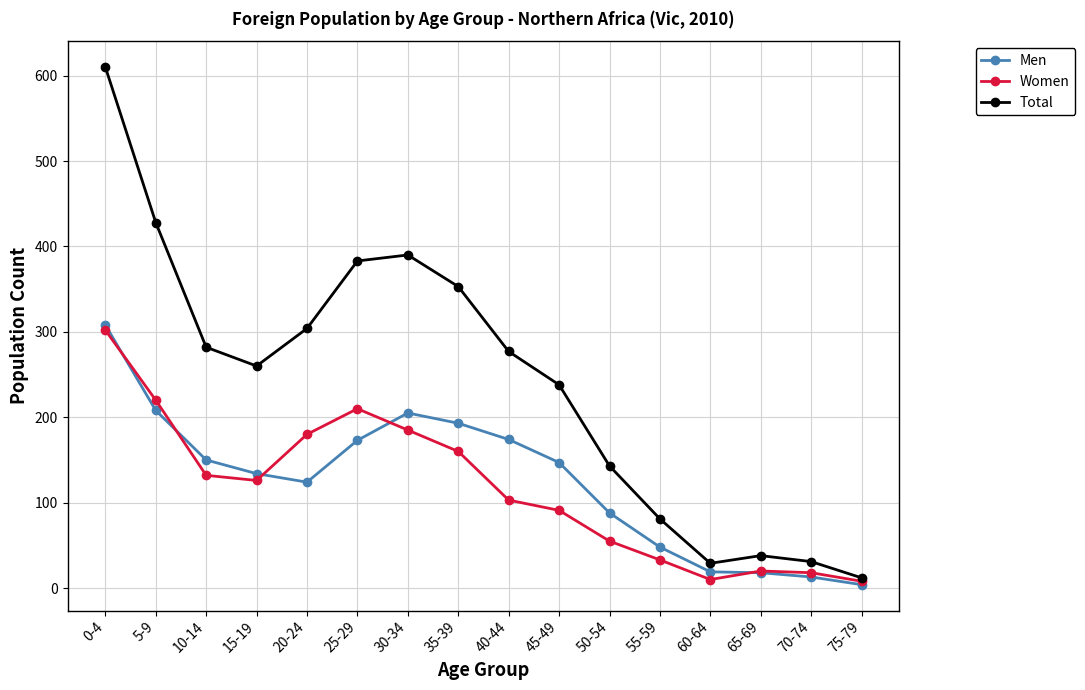

What is the average value of the Women series?

116